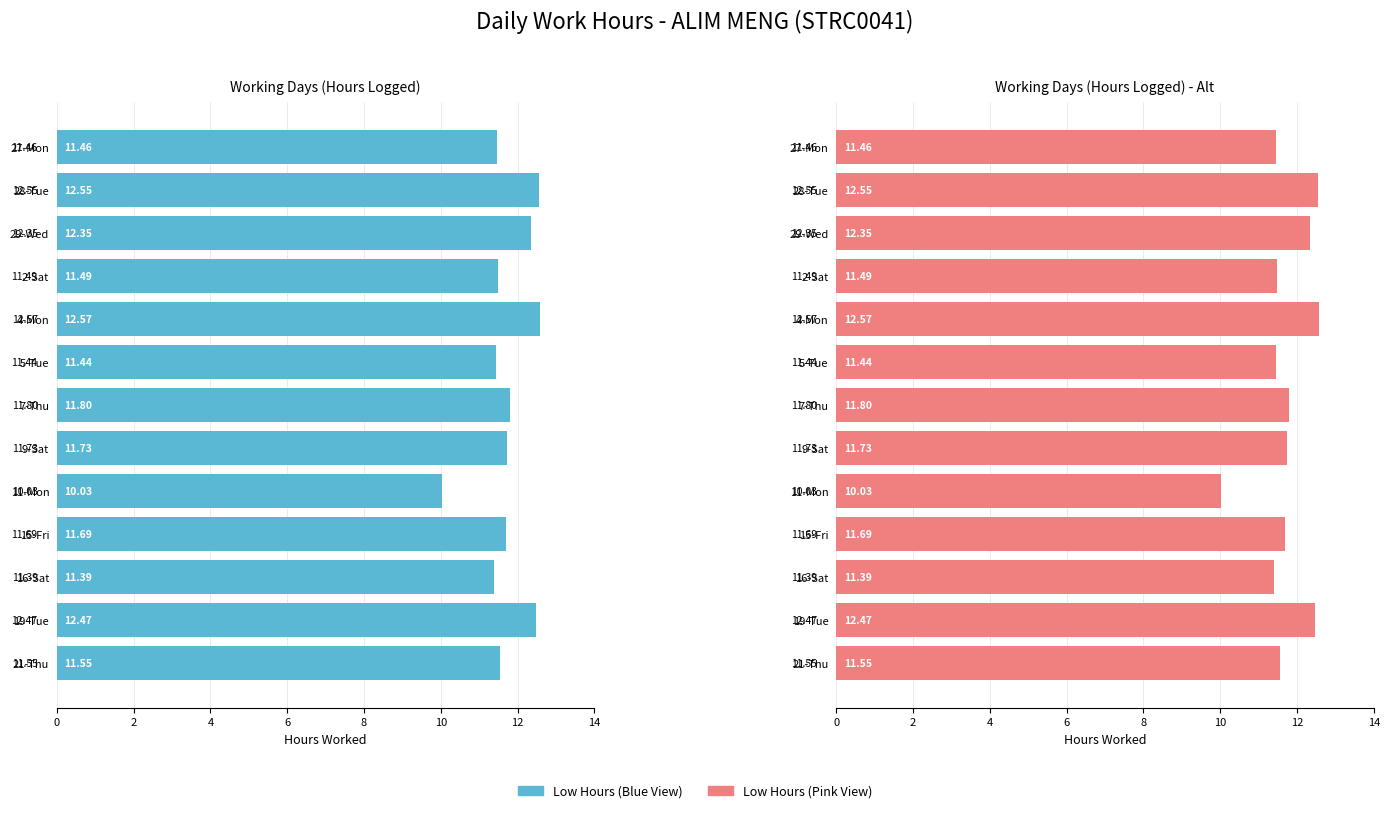

How many bars are there in total?

26